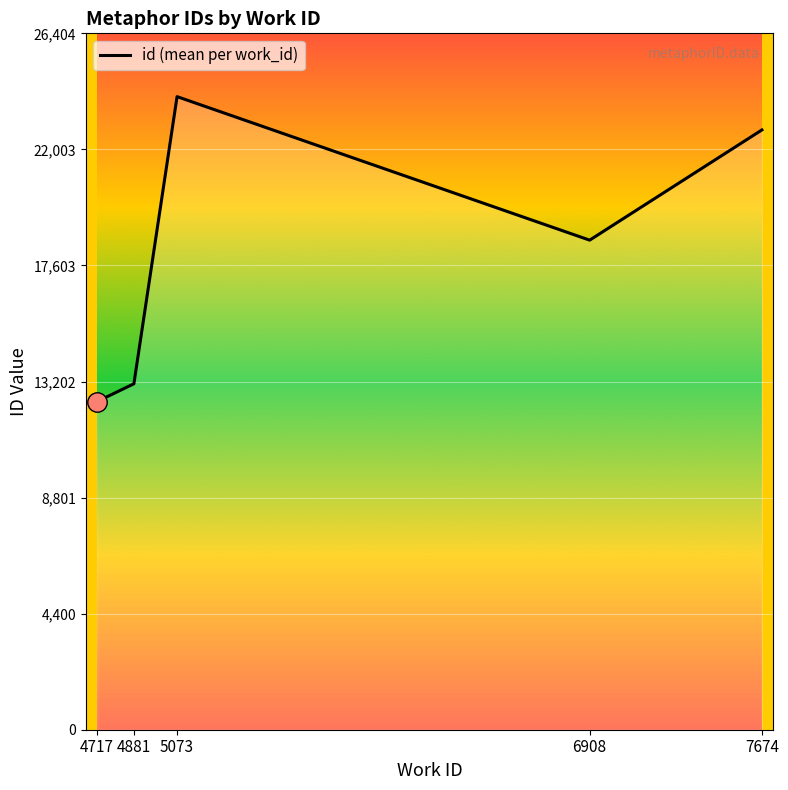

What is the smallest value displayed?

12442.0